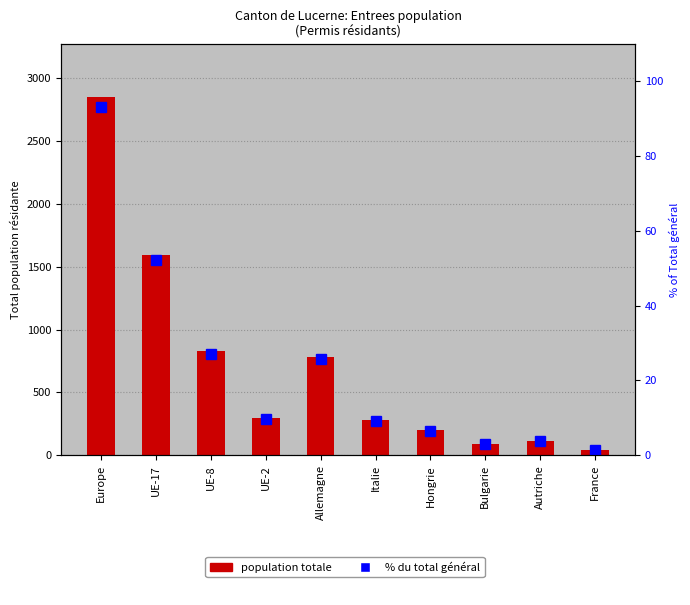

Which has a higher value, UE-2 or France?

UE-2